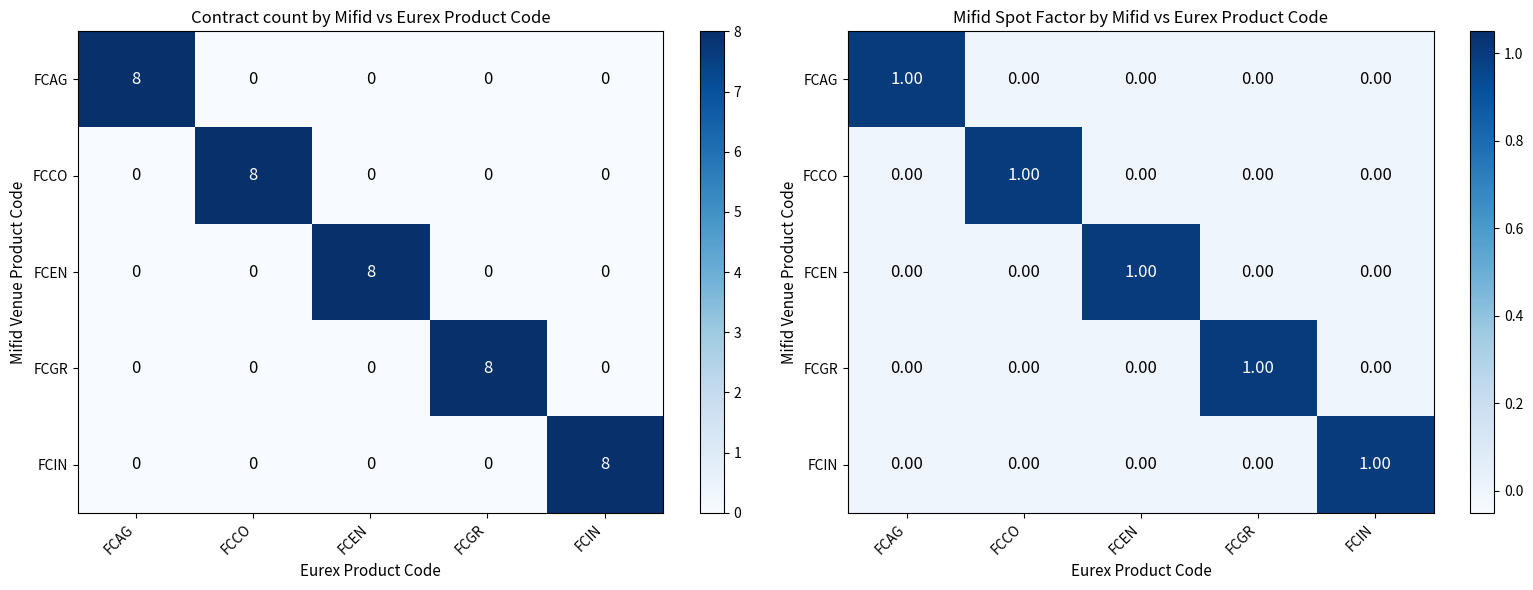

Rank the series by their maximum value, from lowest to highest.

FCAG, FCCO, FCEN, FCGR, FCIN